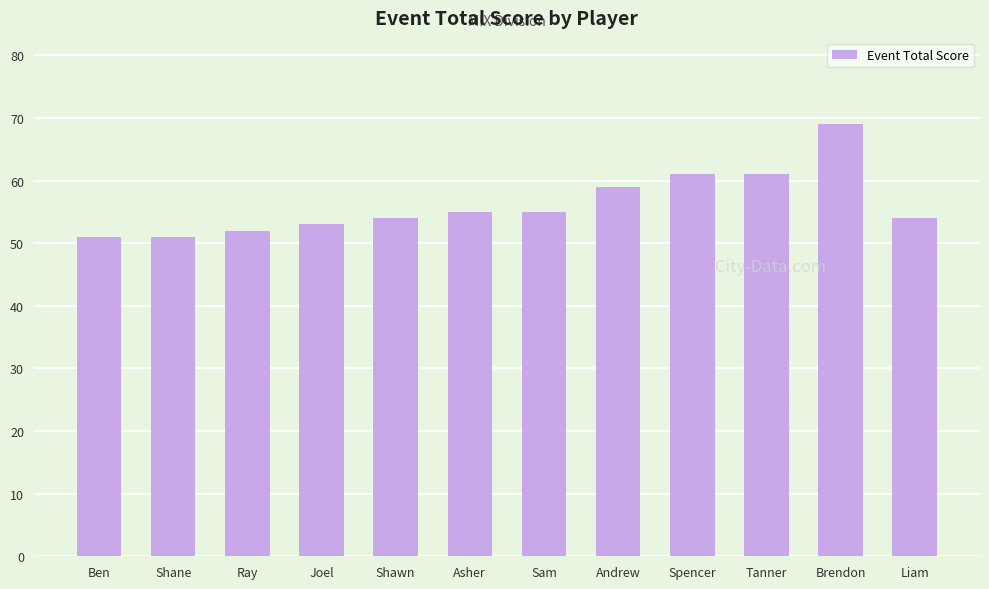

What is the label of the 5th bar from the right?

Andrew